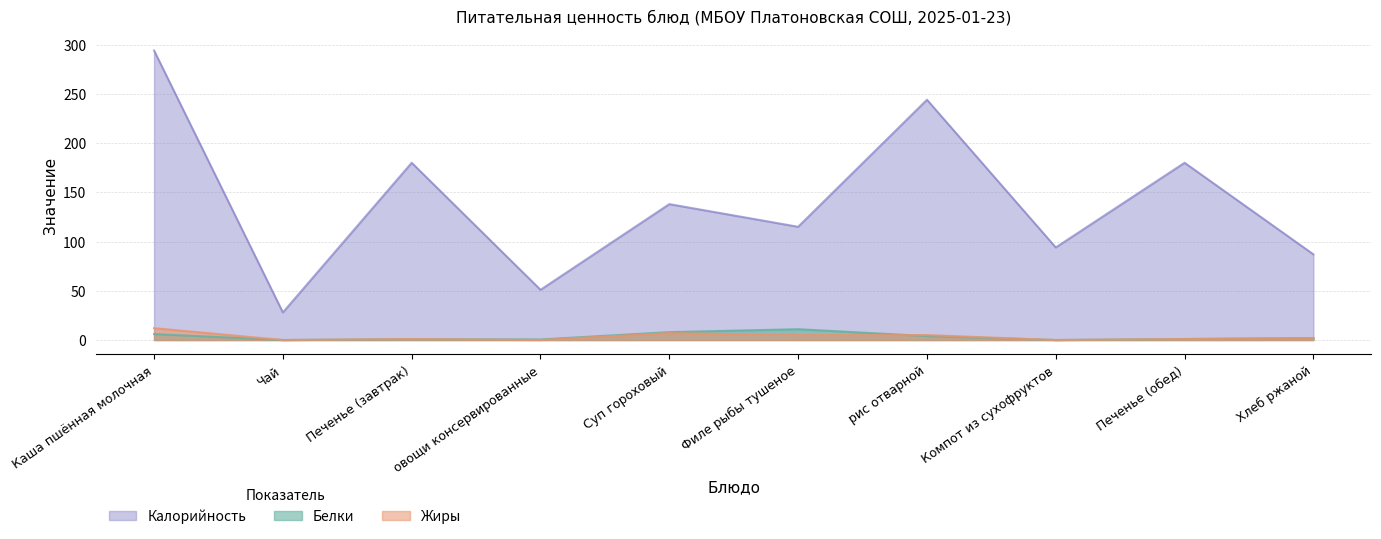

How many intersections are there between Жиры and Белки?

2